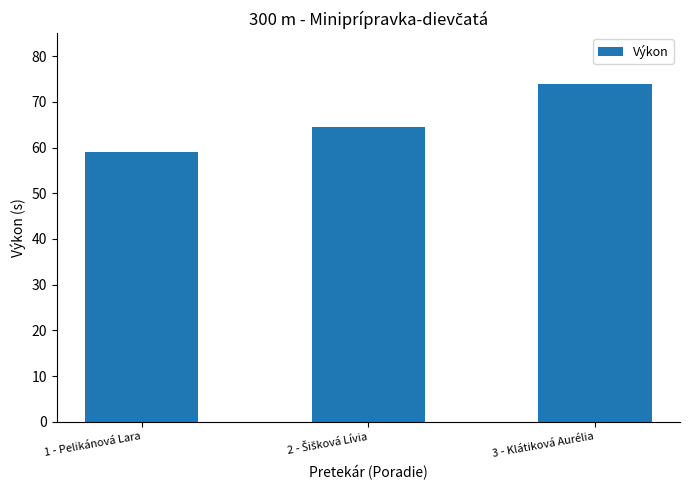

What is the value of the 1st bar from the left?

58.9